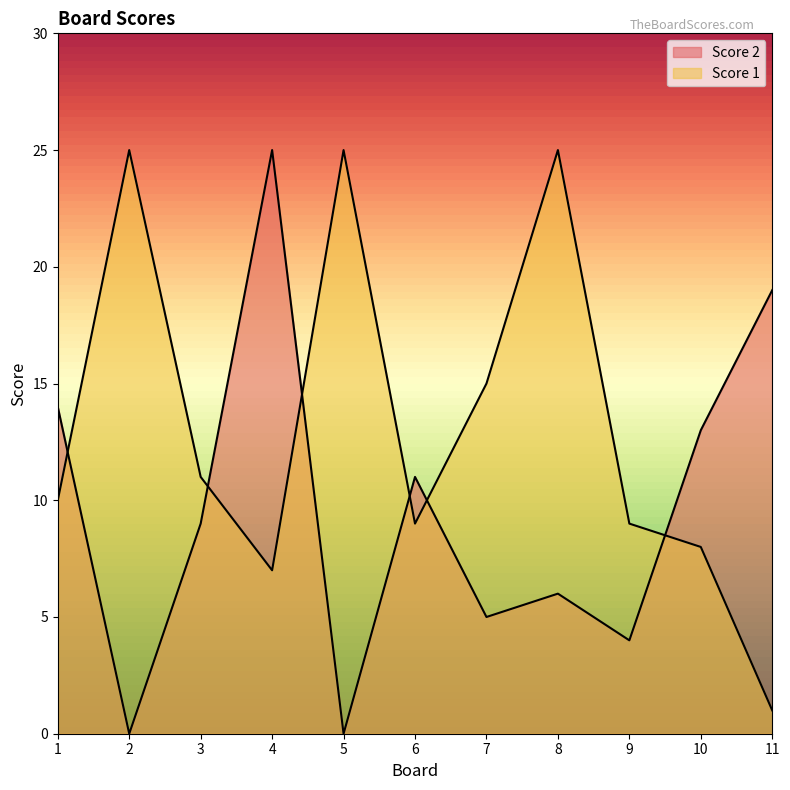

Reading right to left, list all the values displayed in this chart.

Score 2: 11=19	10=13	9=4	8=6	7=5	6=11	5=0	4=25	3=9	2=0	1=14
Score 1: 11=1	10=8	9=9	8=25	7=15	6=9	5=25	4=7	3=11	2=25	1=10